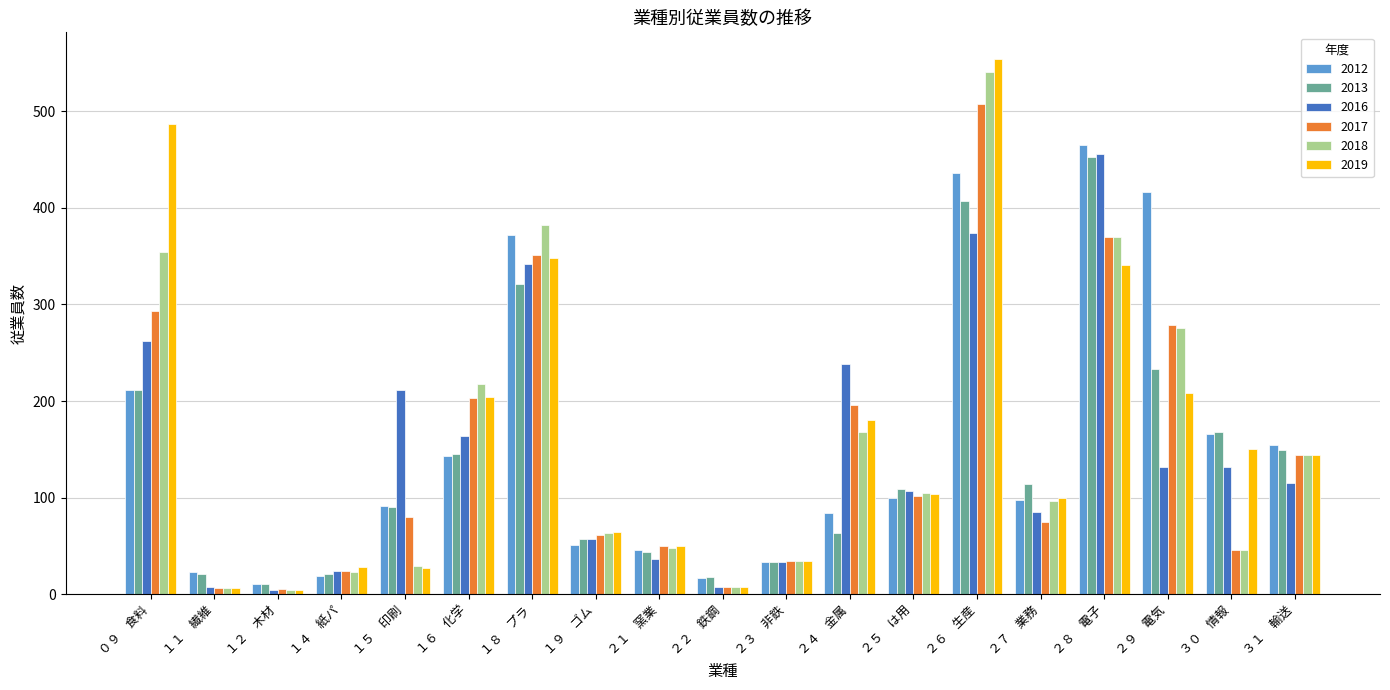

What is the difference between the maximum and minimum values in the 2013 series?

442